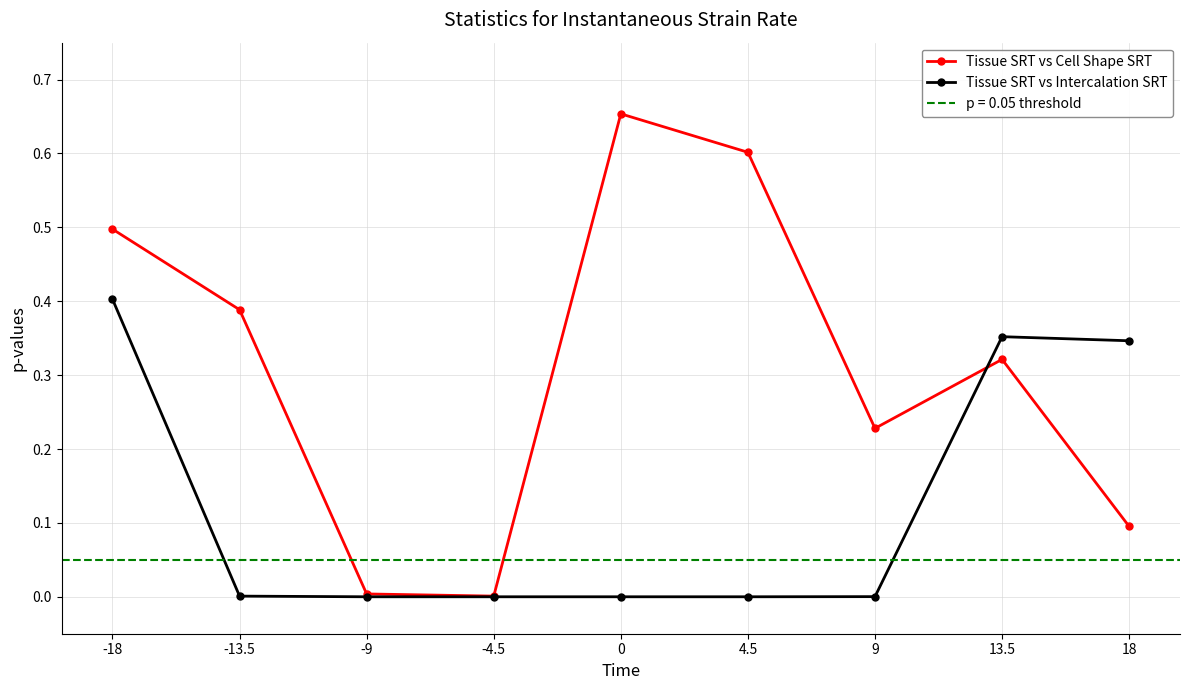

What is the sum of all Tissue SRT vs Intercalation SRT values?

1.1